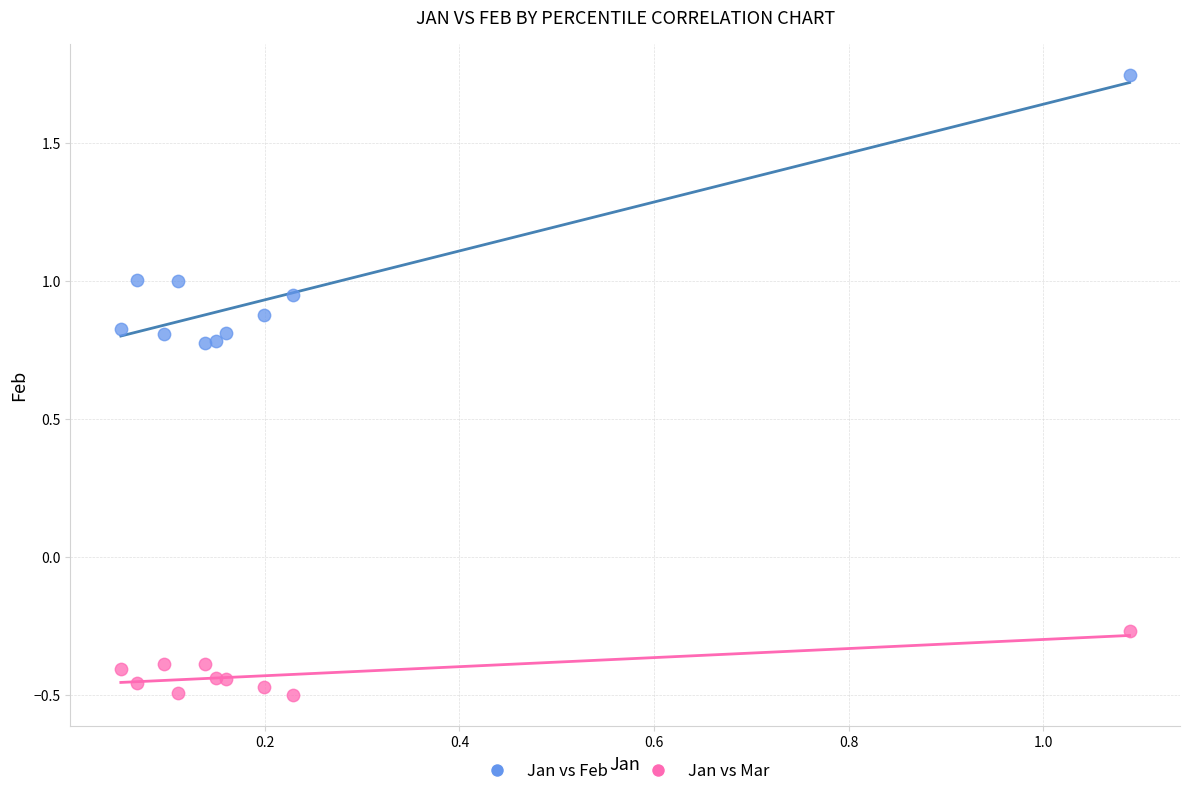

Which series has the largest Y range (max minus min)?

Jan vs Feb